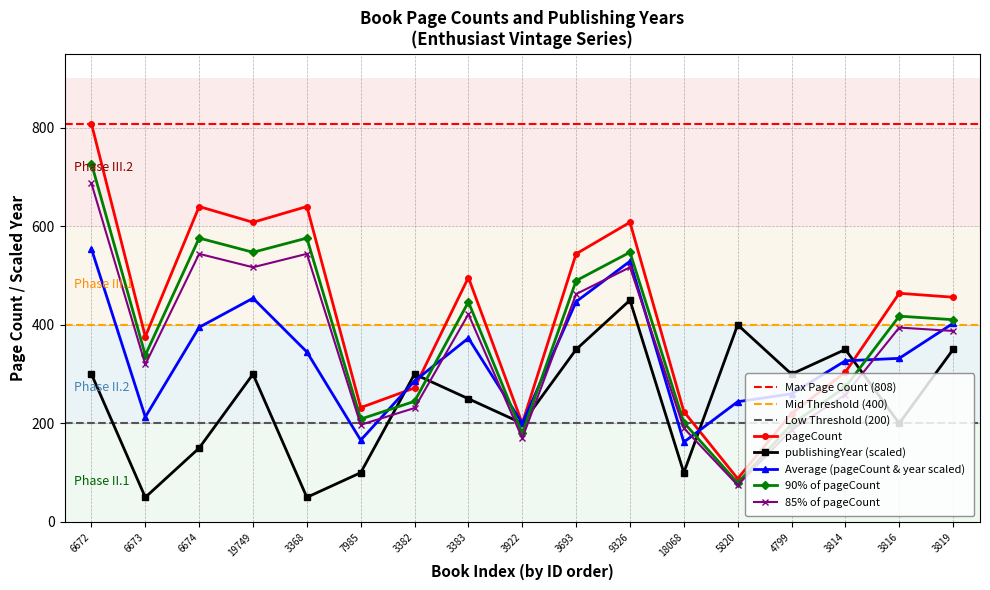

Between which two adjacent categories do publishingYear and pageCount first intersect?

7985 and 3382